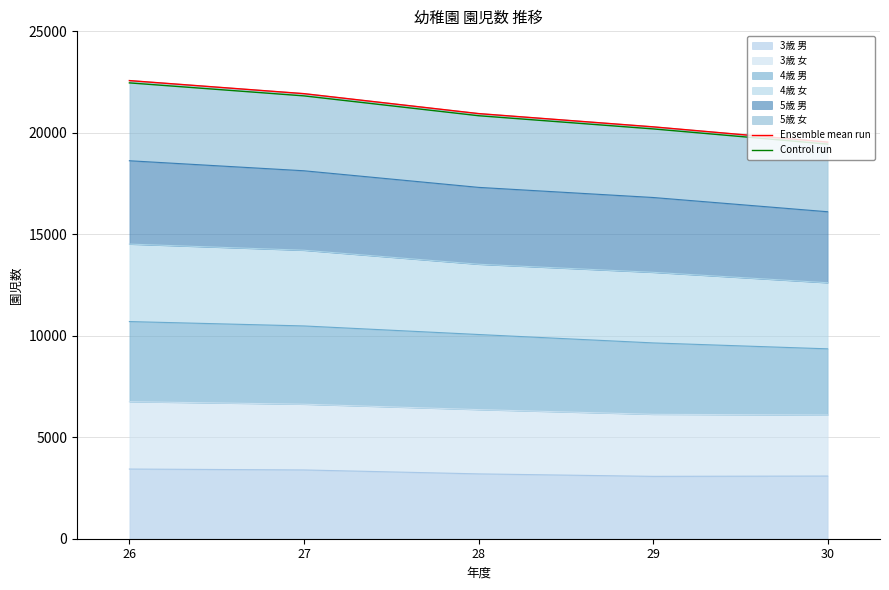

True or false: Ensemble mean run and Control run cross at least once.

False